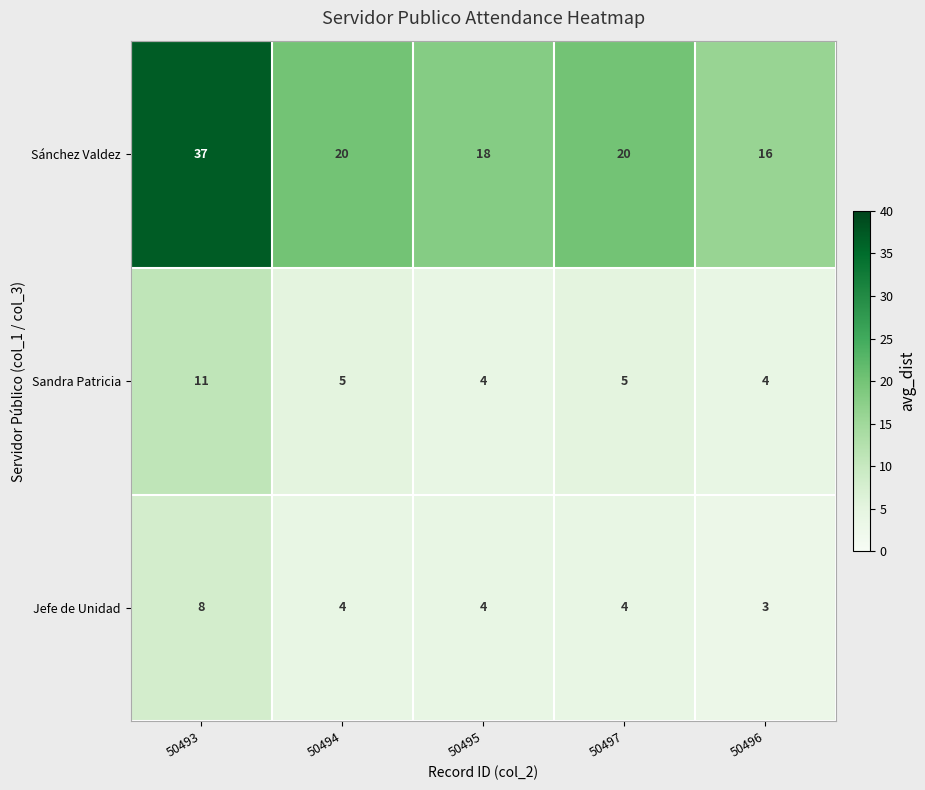

Count the number of data series in this chart.

3